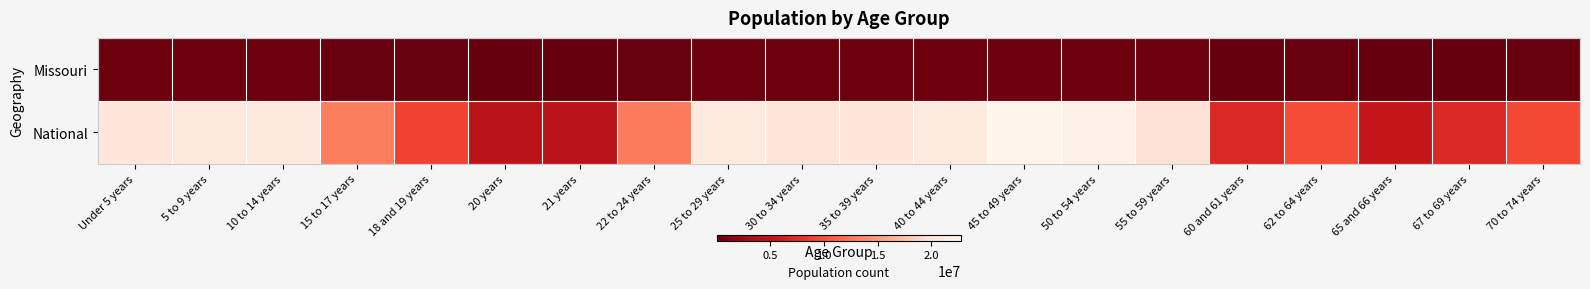

What is the total value across all series at 18 and 19 years?

9262064